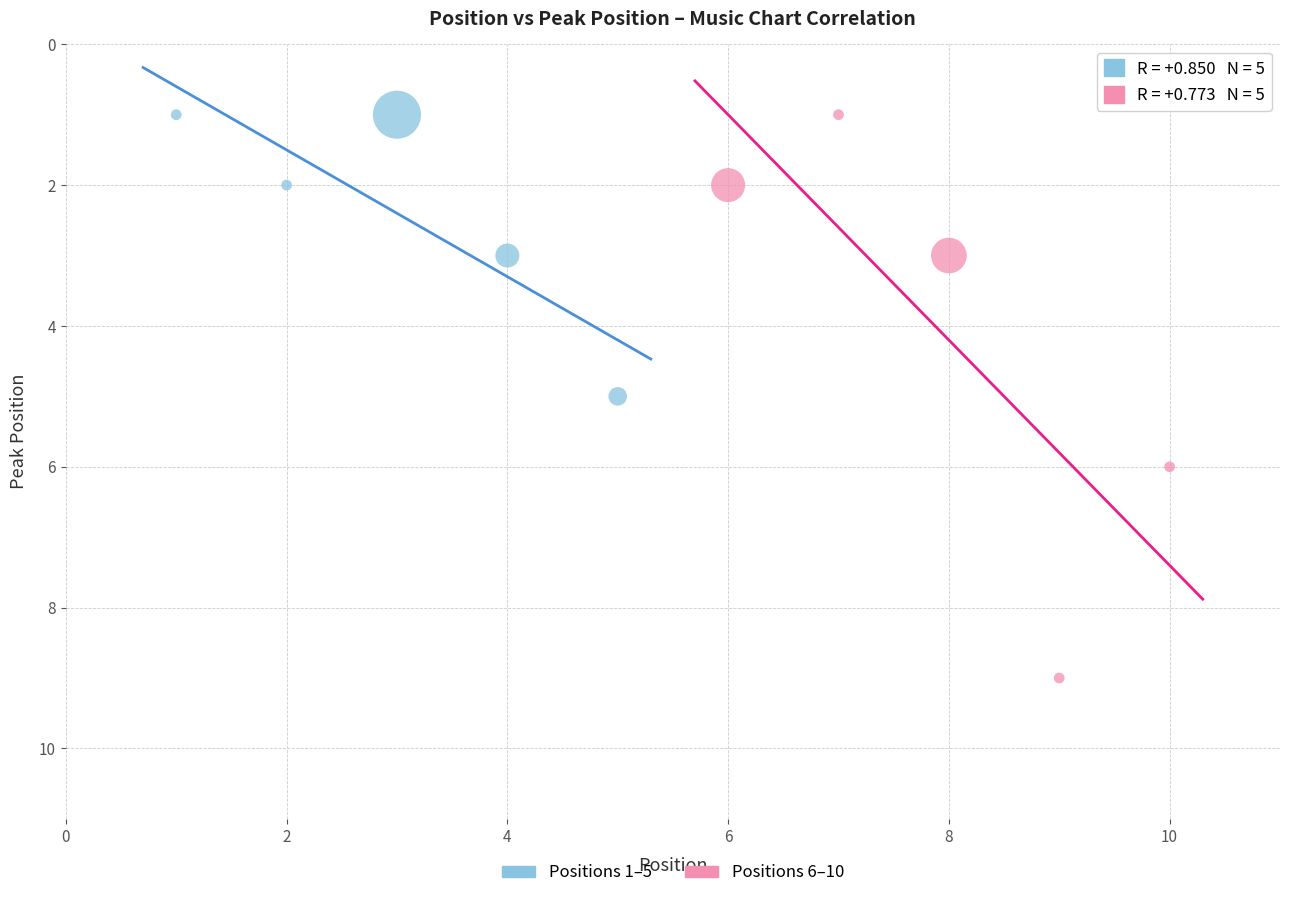

Which series contains the highest Y value?

Positions 6–10